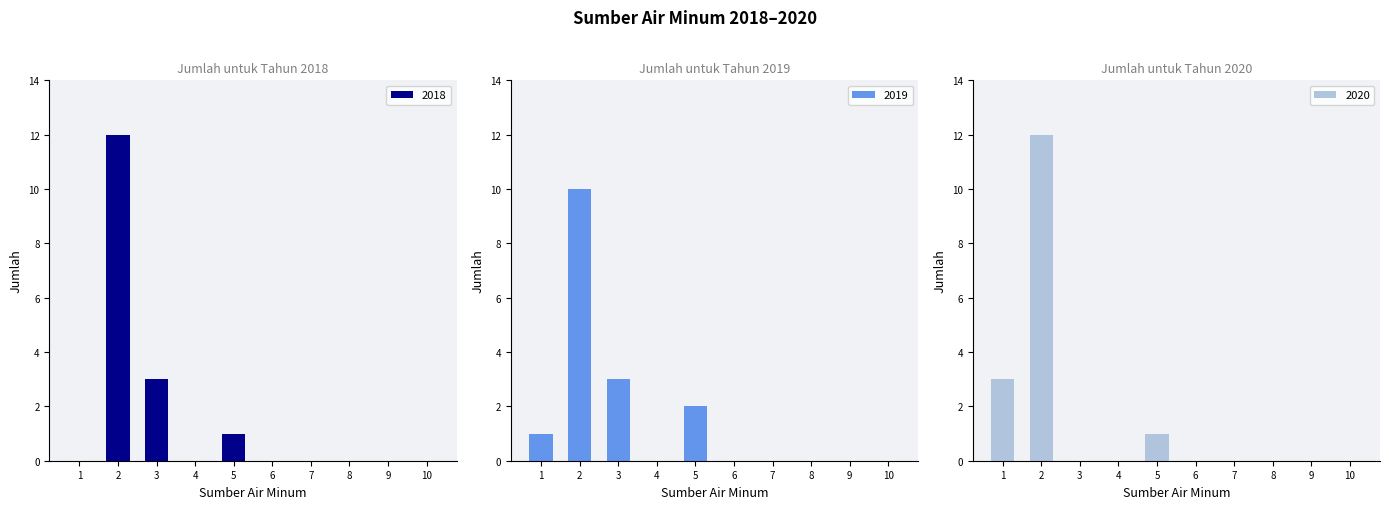

What is the highest value of the 2018 series?

12